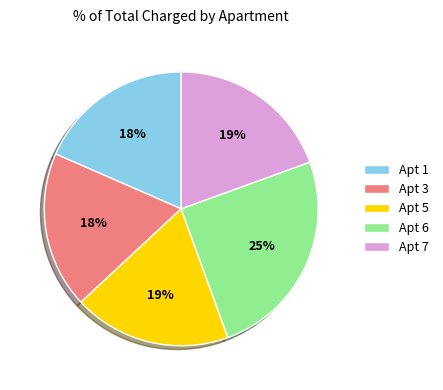

What is the largest slice in the pie chart?

Apt 6